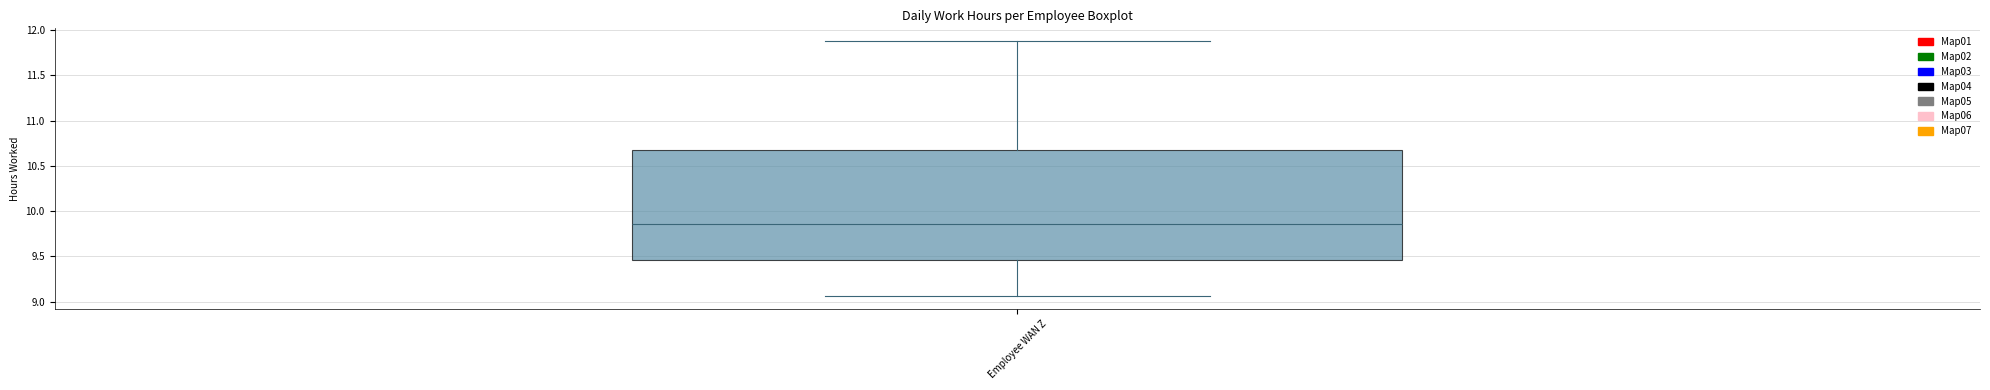

Read this box plot against the y-axis: the position of the median line, the range covered by the box, and the ends of both whiskers. The values are not printed on the chart, so give them approximately, as read against the axis.

median 9.85, box 9.45 to 10.70, whiskers 9.05 to 11.90